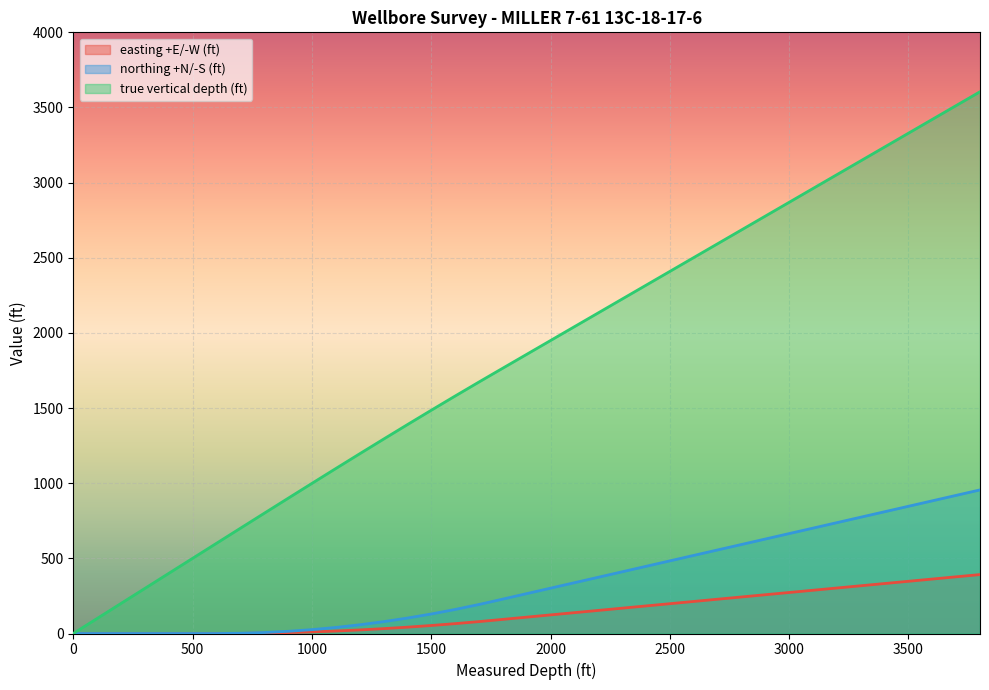

True or false: easting +E/-W (ft) and northing +N/-S (ft) cross at least once.

False